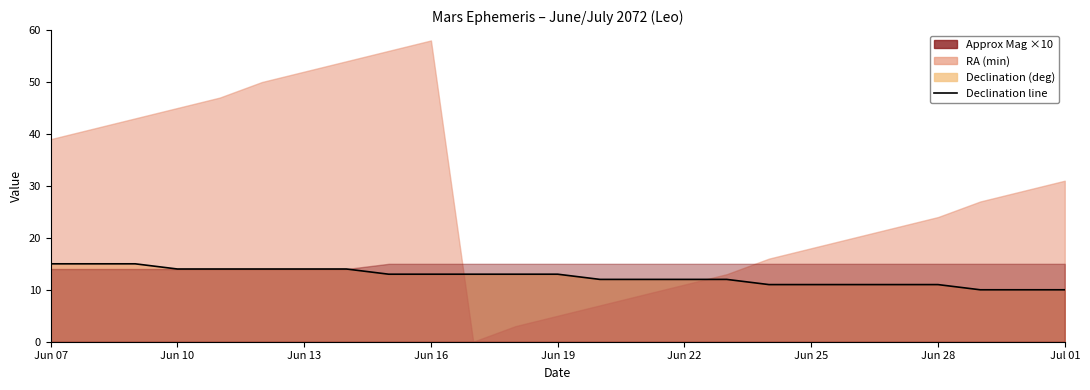

How many values are between 11 and 14?

19